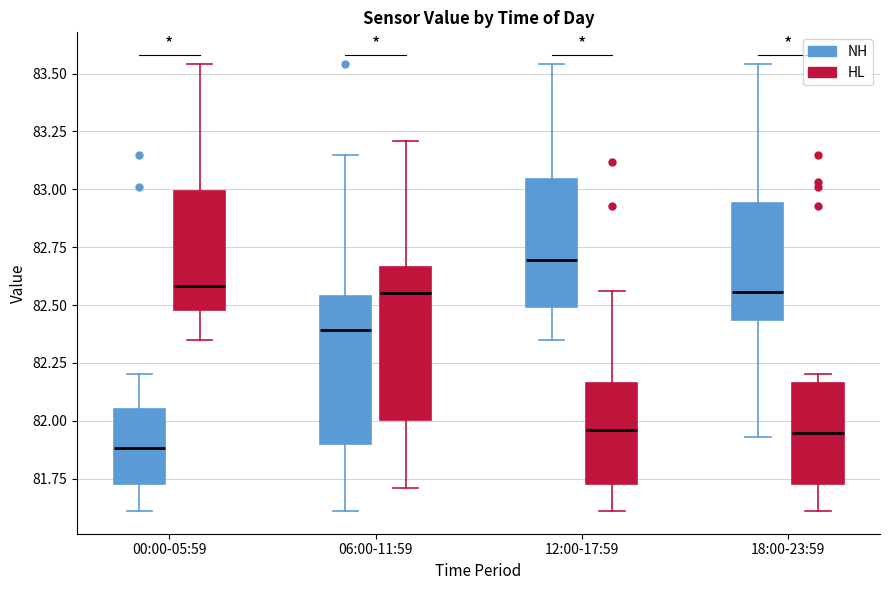

Reading left to right, transcribe this box plot: for each box, give where its median line is, the range the box spans, and where its two whiskers end, as read against the y-axis. The values are not printed on the chart, so give them approximately, as read against the axis.

00:00-05:59 (NH): median 81.90, box 81.75 to 82.05, whiskers 81.60 to 82.20
00:00-05:59 (HL): median 82.60, box 82.50 to 83.00, whiskers 82.35 to 83.55
06:00-11:59 (NH): median 82.40, box 81.90 to 82.55, whiskers 81.60 to 83.15
06:00-11:59 (HL): median 82.55, box 82.00 to 82.65, whiskers 81.70 to 83.20
12:00-17:59 (NH): median 82.70, box 82.50 to 83.05, whiskers 82.35 to 83.55
12:00-17:59 (HL): median 81.95, box 81.75 to 82.15, whiskers 81.60 to 82.55
18:00-23:59 (NH): median 82.55, box 82.45 to 82.95, whiskers 81.95 to 83.55
18:00-23:59 (HL): median 81.95, box 81.75 to 82.15, whiskers 81.60 to 82.20